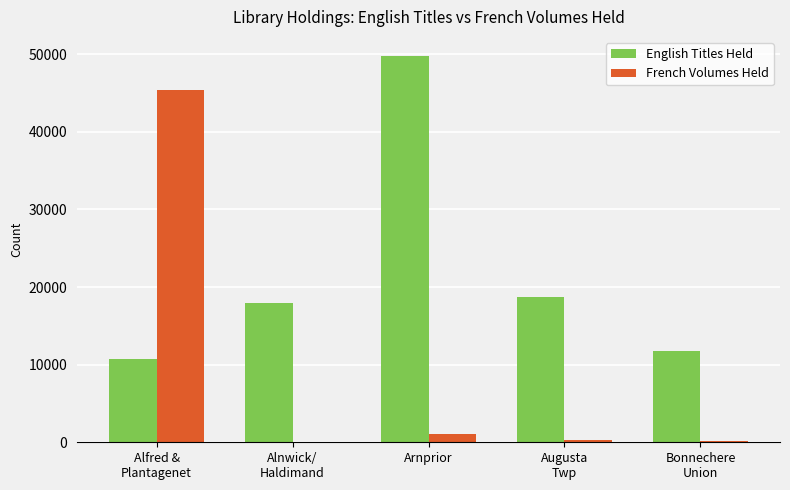

Is it true that English Titles Held equals 11723 at Bonnechere
Union?

True